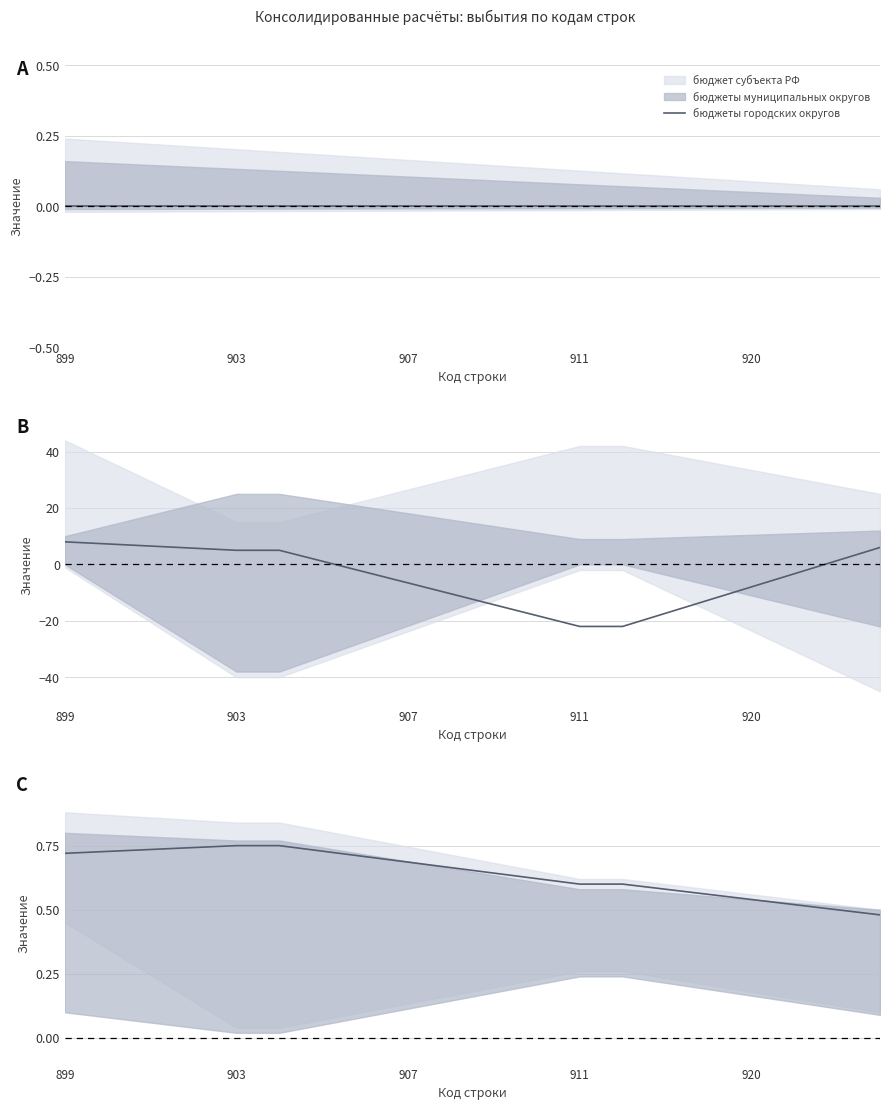

What is the label of the 5th point from the left?

903